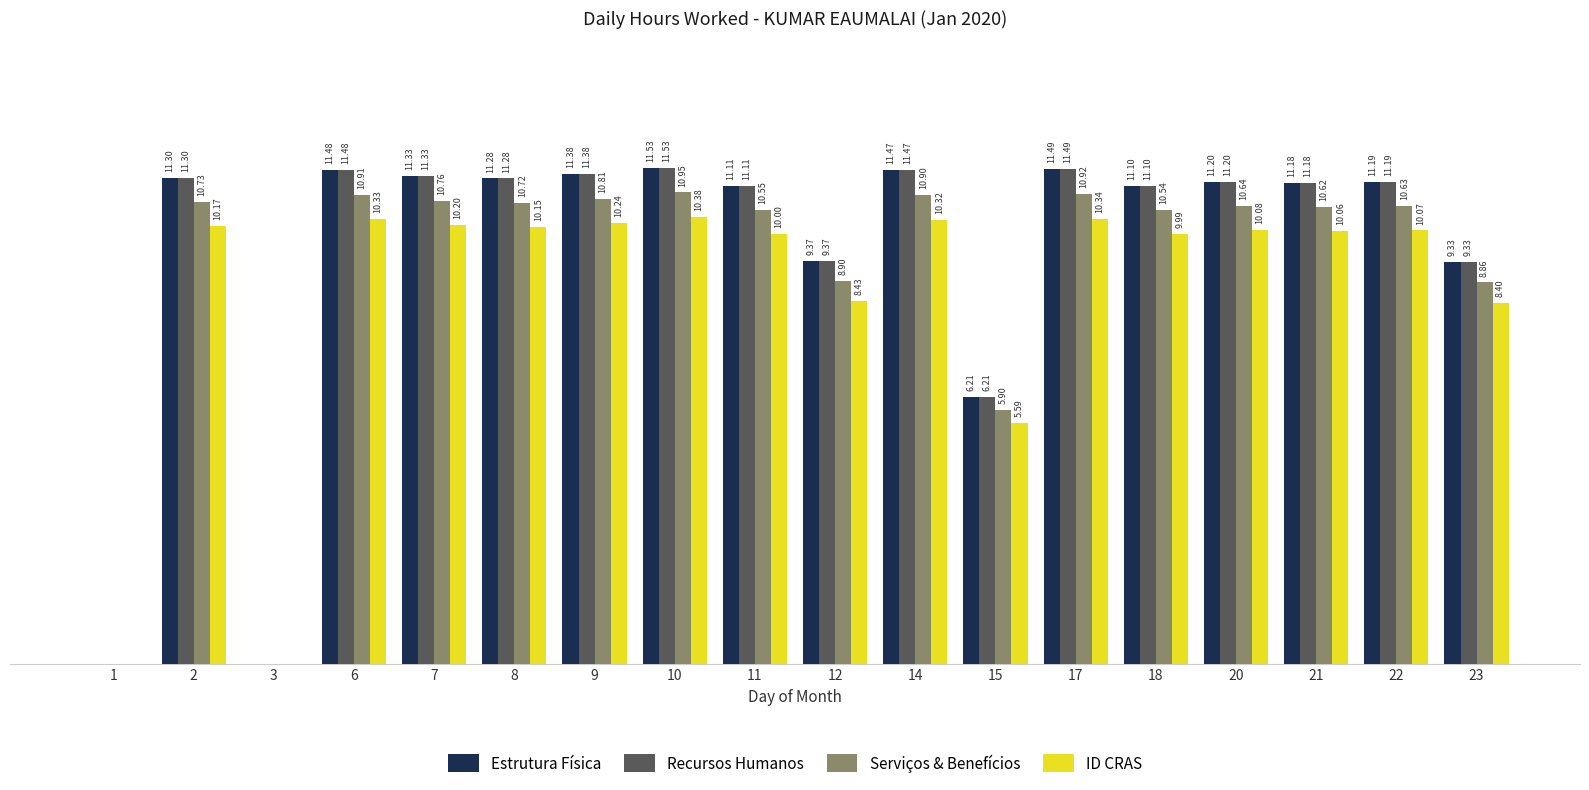

Is the value of ID CRAS at 2 greater than the value of Estrutura Física at 15?

Yes